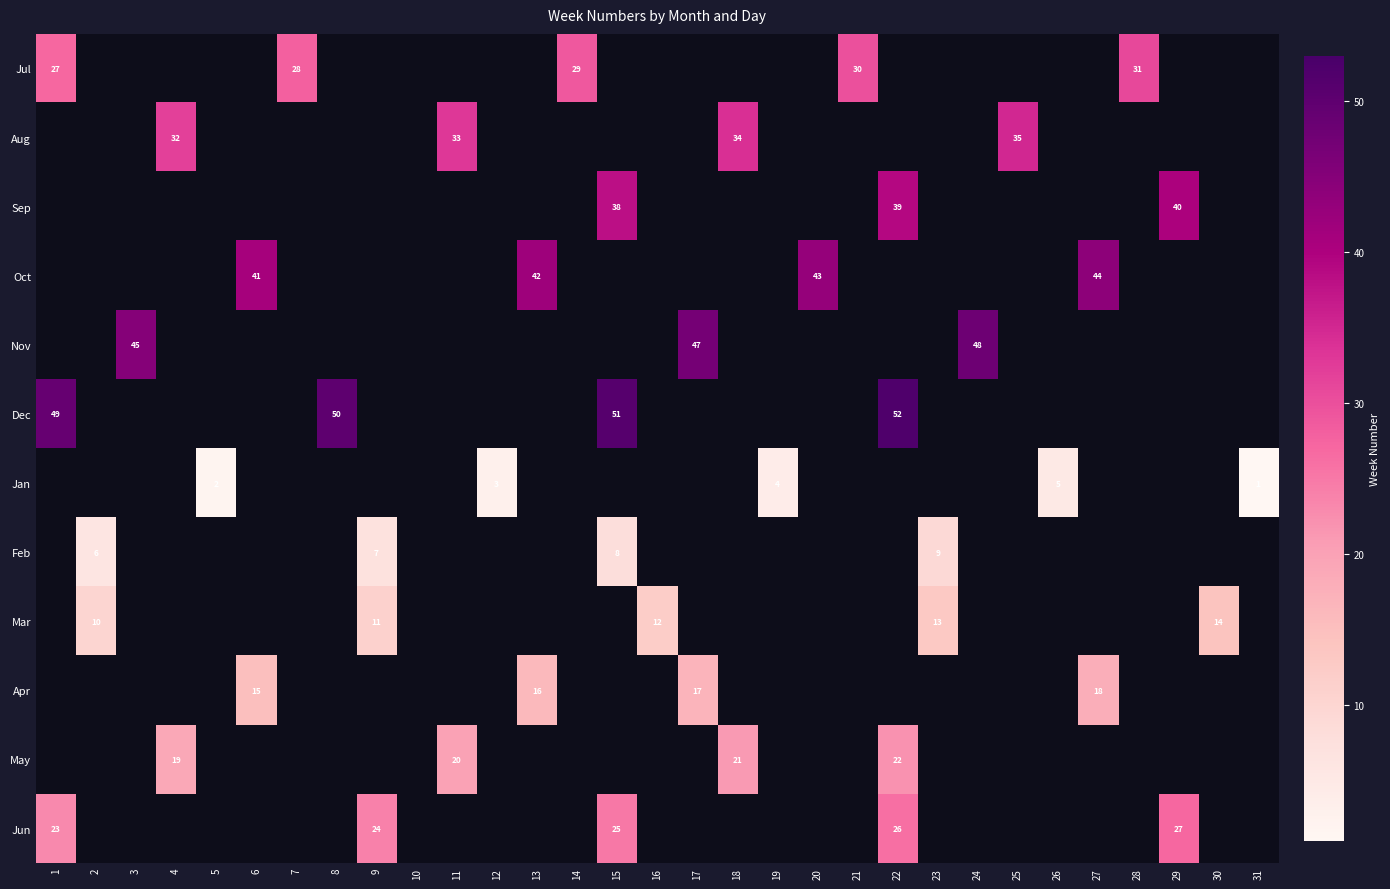

Between 10 and 12, which is larger?

12